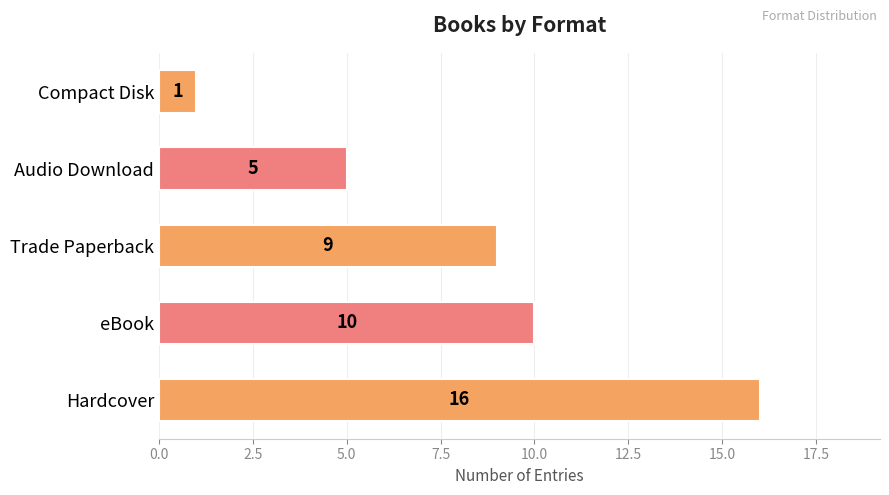

Are the bars grouped side by side (vs. stacked)?

No